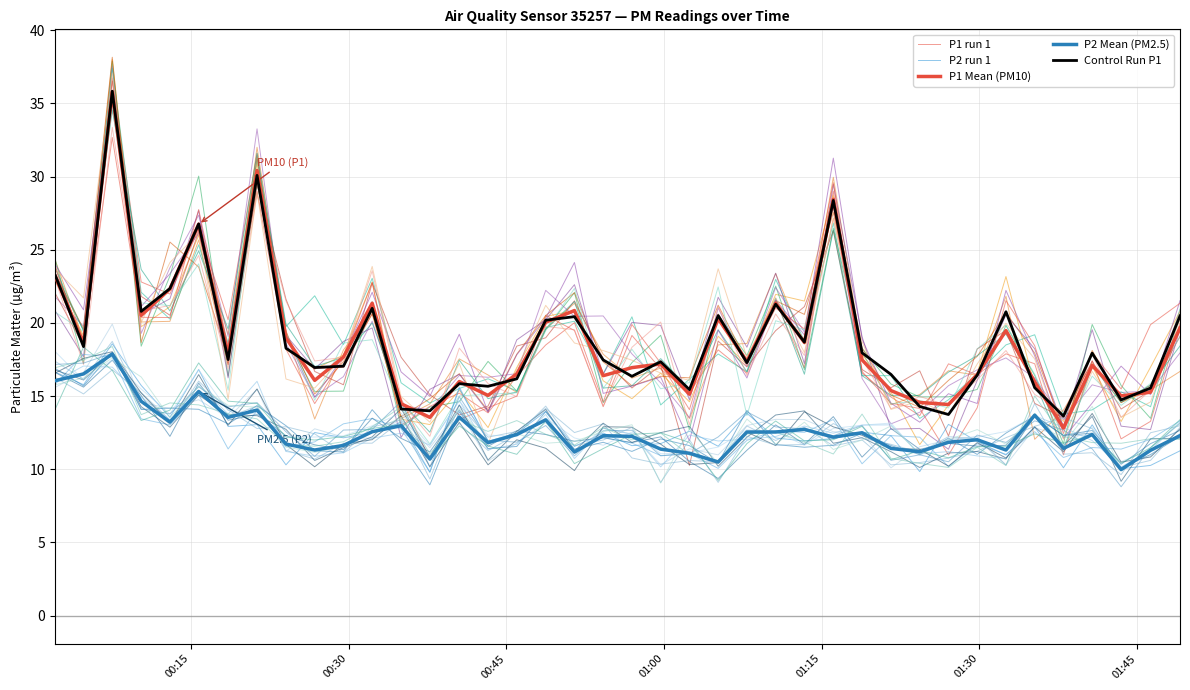

Does the chart display data point markers on the line(s)?

No